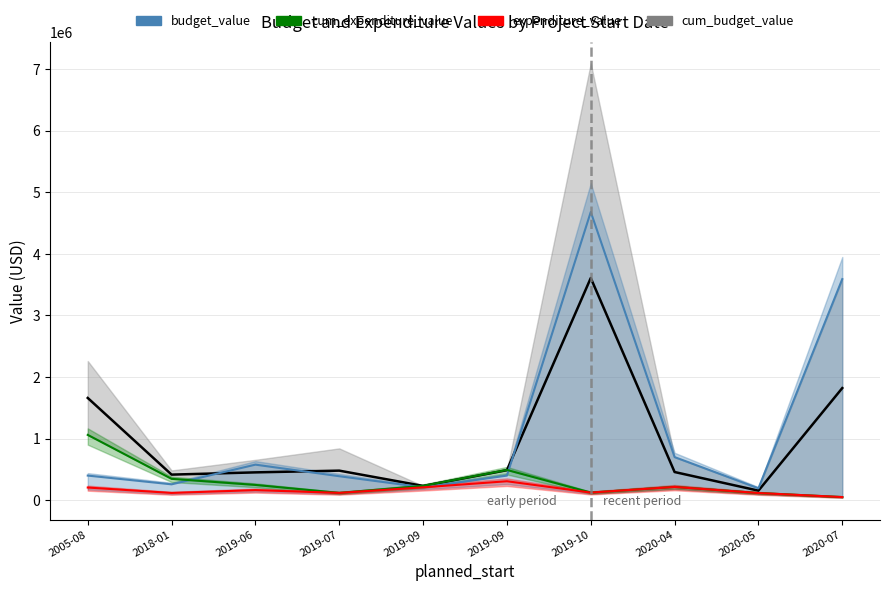

True or false: expenditure_value has a value of 205798.0 at 2005-08.

True